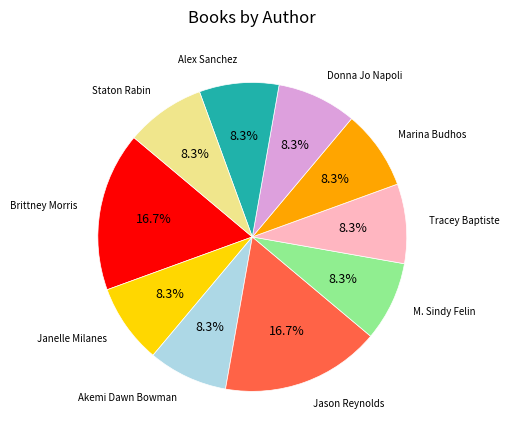

How many segments does this pie chart have?

10